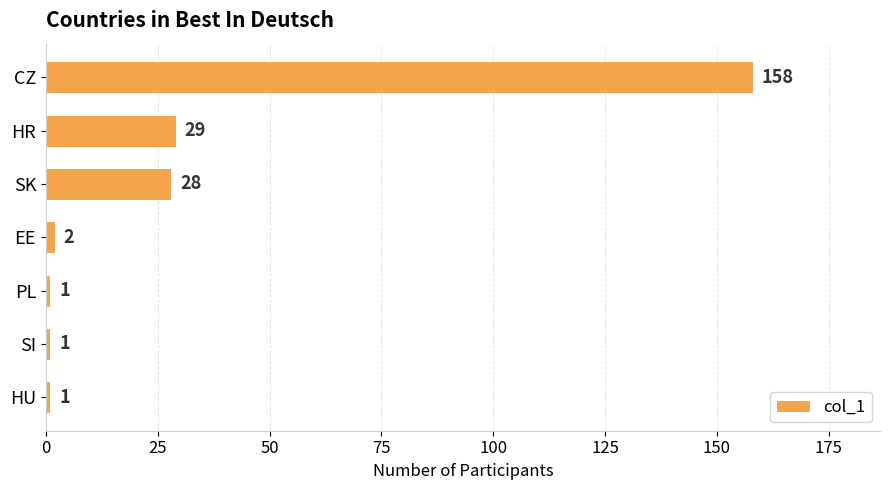

The value at HR is 29. True or false?

True